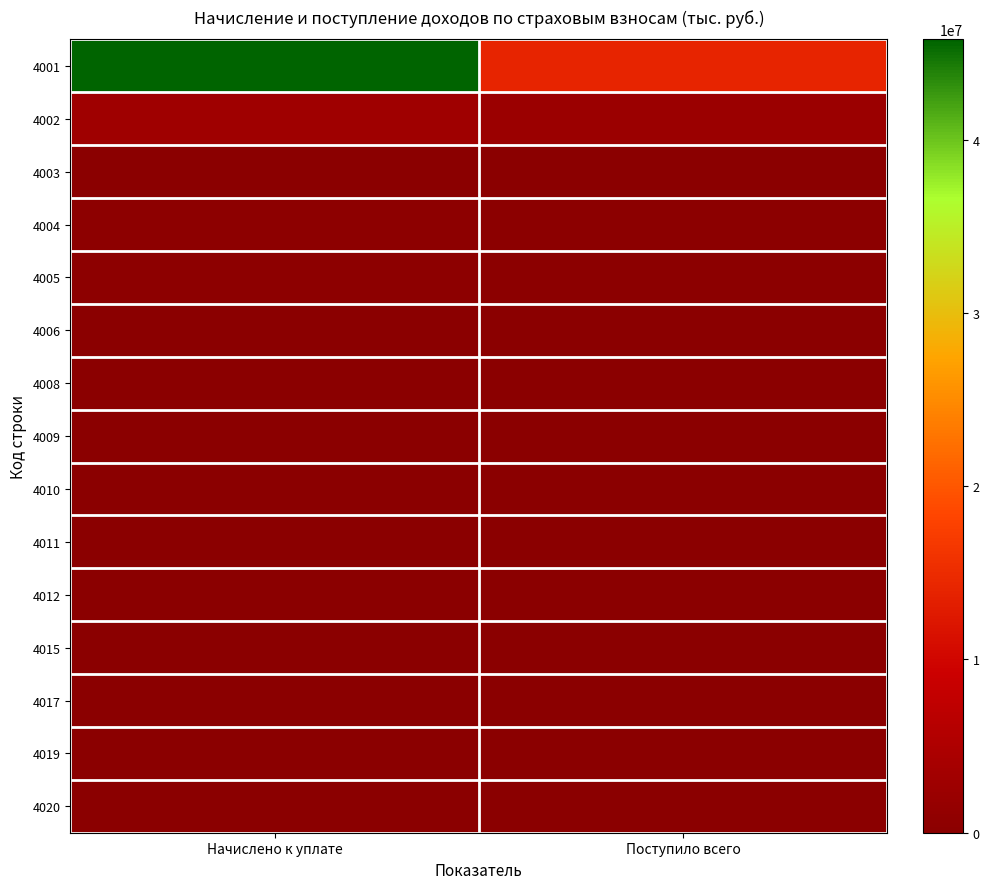

Reading left to right, what are all the values shown in this chart?

4001: Начислено к уплате=45797229	Поступило всего=14097701
4002: Начислено к уплате=3022044	Поступило всего=2372225
4003: Начислено к уплате=14794	Поступило всего=16634
4004: Начислено к уплате=502393	Поступило всего=209427
4005: Начислено к уплате=528691	Поступило всего=208912
4006: Начислено к уплате=240	Поступило всего=0
4008: Начислено к уплате=21156	Поступило всего=61
4009: Начислено к уплате=51293	Поступило всего=766
4010: Начислено к уплате=0	Поступило всего=11280
4011: Начислено к уплате=0	Поступило всего=0
4012: Начислено к уплате=0	Поступило всего=187
4015: Начислено к уплате=0	Поступило всего=3
4017: Начислено к уплате=0	Поступило всего=1
4019: Начислено к уплате=2512	Поступило всего=0
4020: Начислено к уплате=21	Поступило всего=0